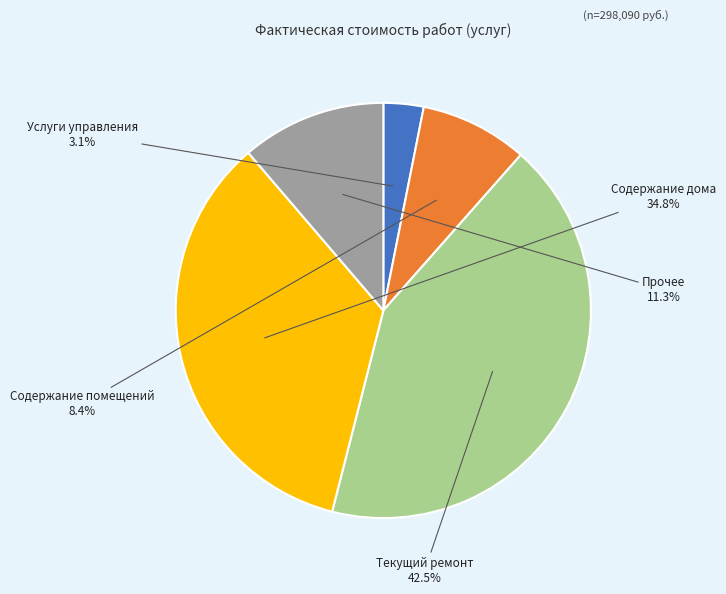

Is it true that Прочее is 11% of the pie?

True